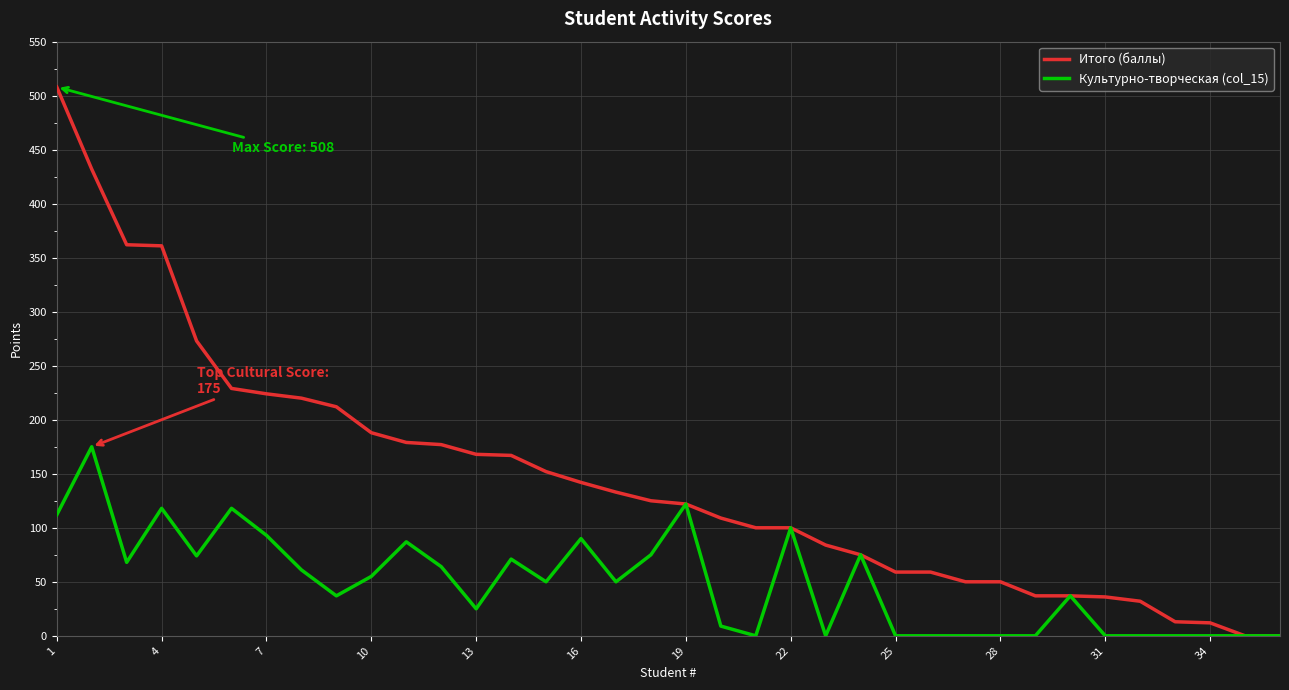

Which series has the largest total across all categories?

Итого (баллы)